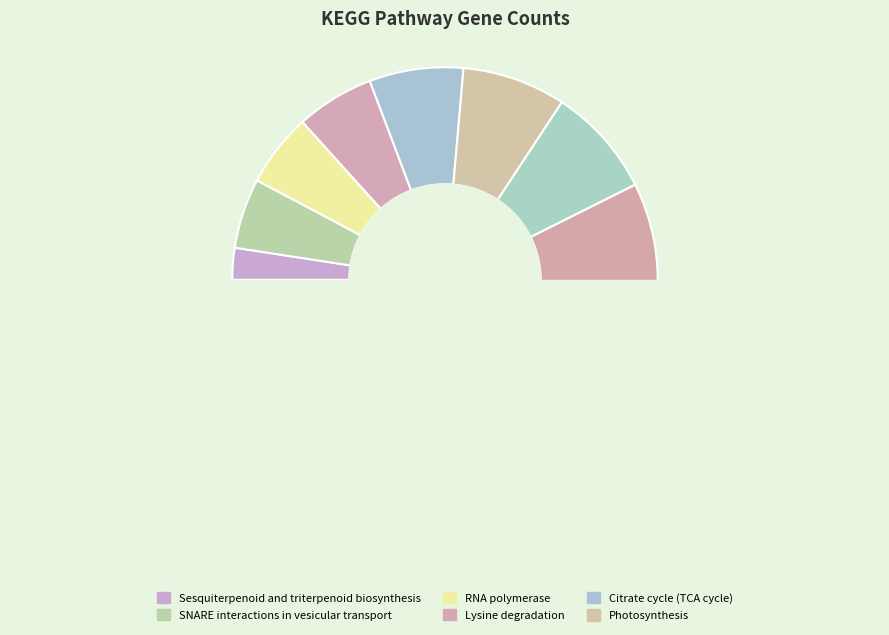

Which category has the smallest portion of the pie?

Sesquiterpenoid and triterpenoid biosynthesis